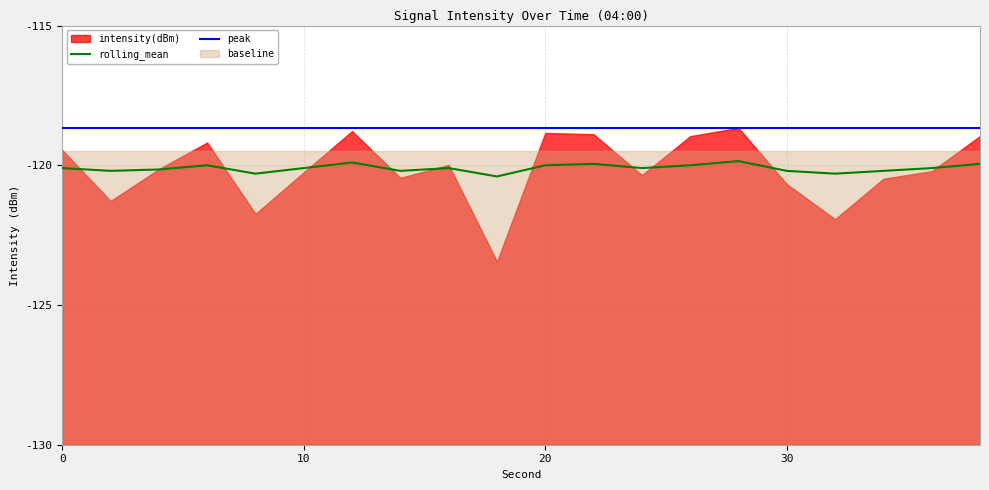

How many data points does each series have?

20